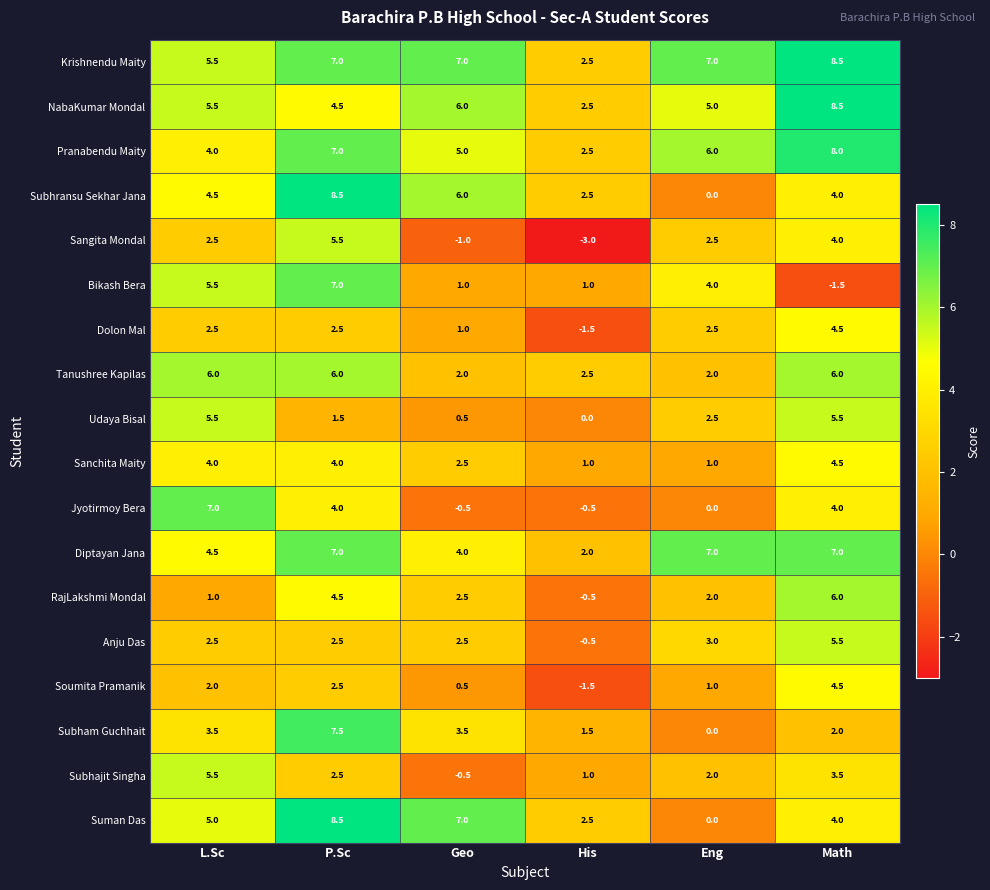

Which series has the largest total across all categories?

Krishnendu Maity